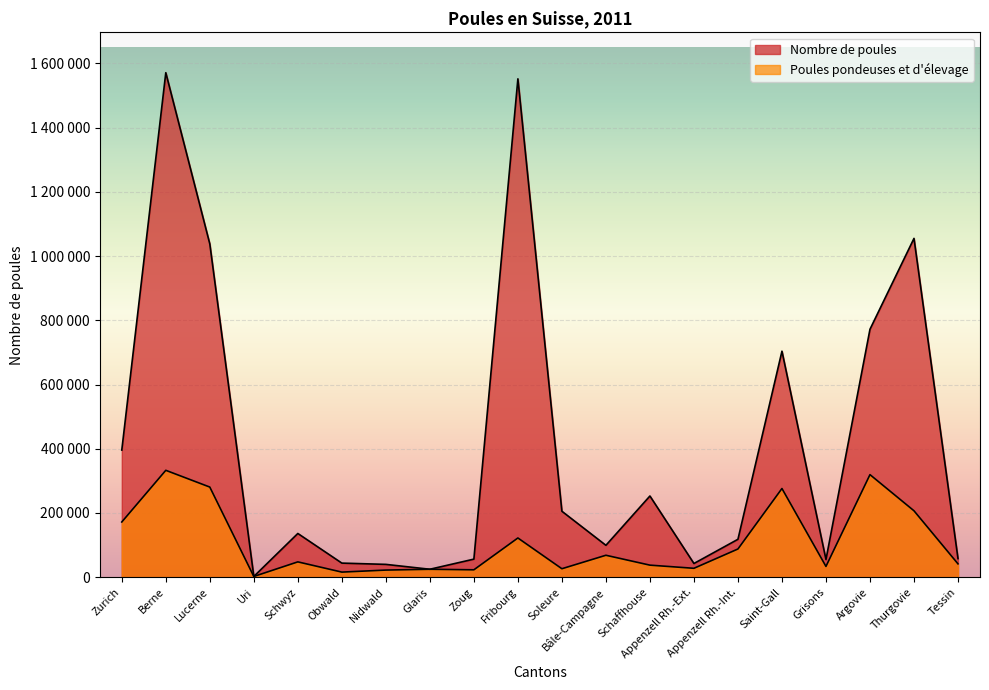

What is the difference between the second highest and minimum values in the Poules pondeuses et d’élevage series?

317145